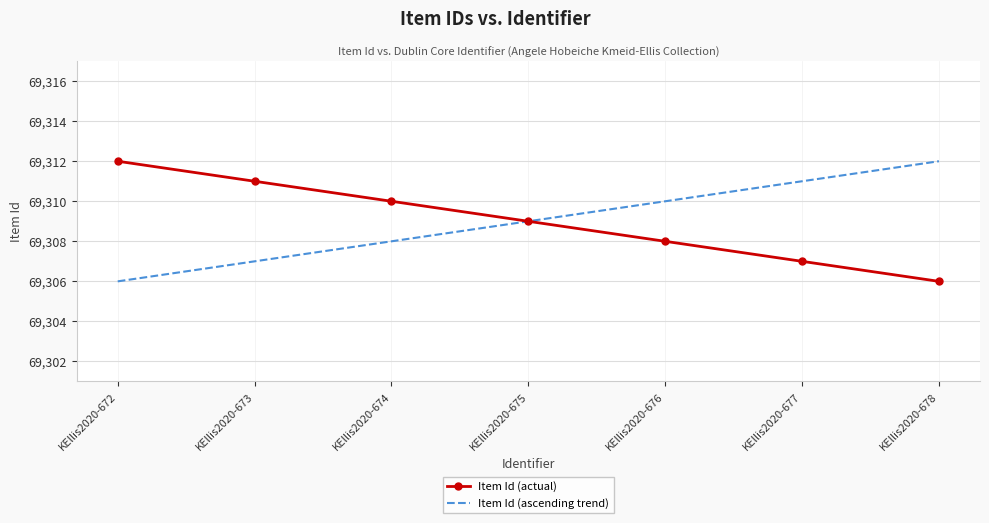

Reading right to left, what are all the values shown in this chart?

Item Id (actual): KEllis2020-678=69306	KEllis2020-677=69307	KEllis2020-676=69308	KEllis2020-675=69309	KEllis2020-674=69310	KEllis2020-673=69311	KEllis2020-672=69312
Item Id (ascending trend): KEllis2020-678=69312	KEllis2020-677=69311	KEllis2020-676=69310	KEllis2020-675=69309	KEllis2020-674=69308	KEllis2020-673=69307	KEllis2020-672=69306